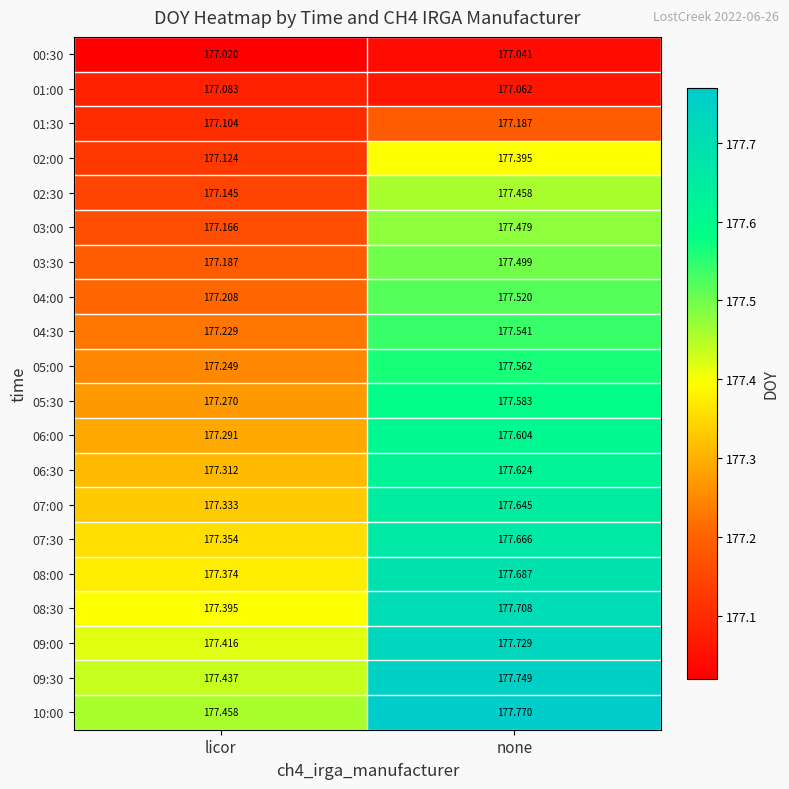

At which label is 03:00 closest to 177?

licor